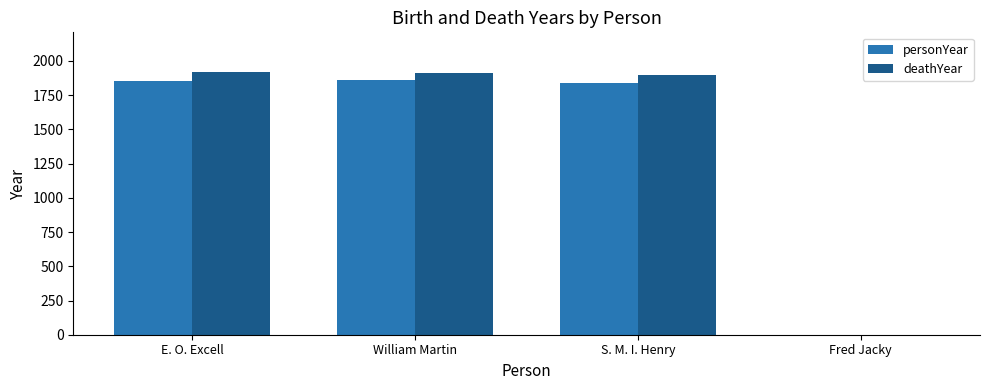

How many categories are shown in the chart?

4